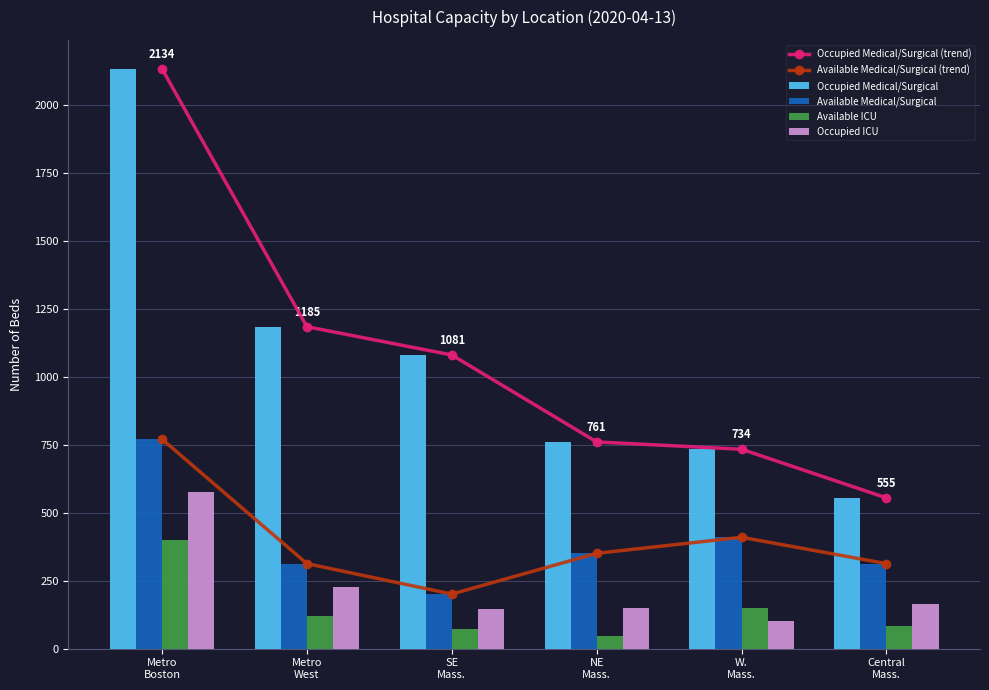

Between SE
Mass. and Central
Mass., which series saw the biggest shift?

Occupied Medical/Surgical (trend)